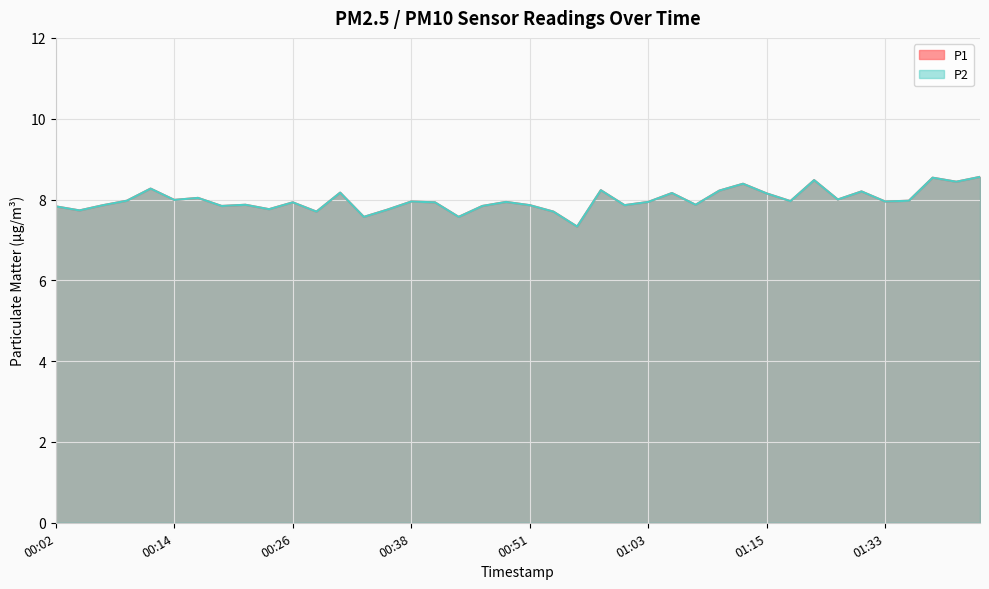

Is it true that P1 equals 12.6 at 01:36?

False